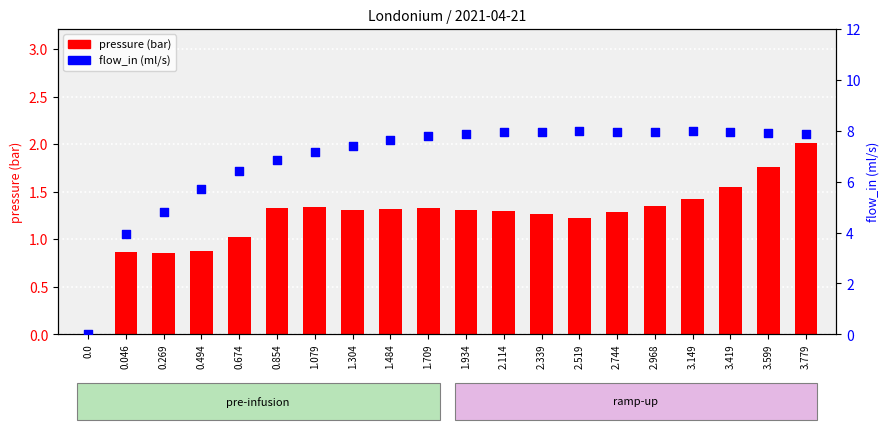

At which category is the sum across all series the highest?

3.779